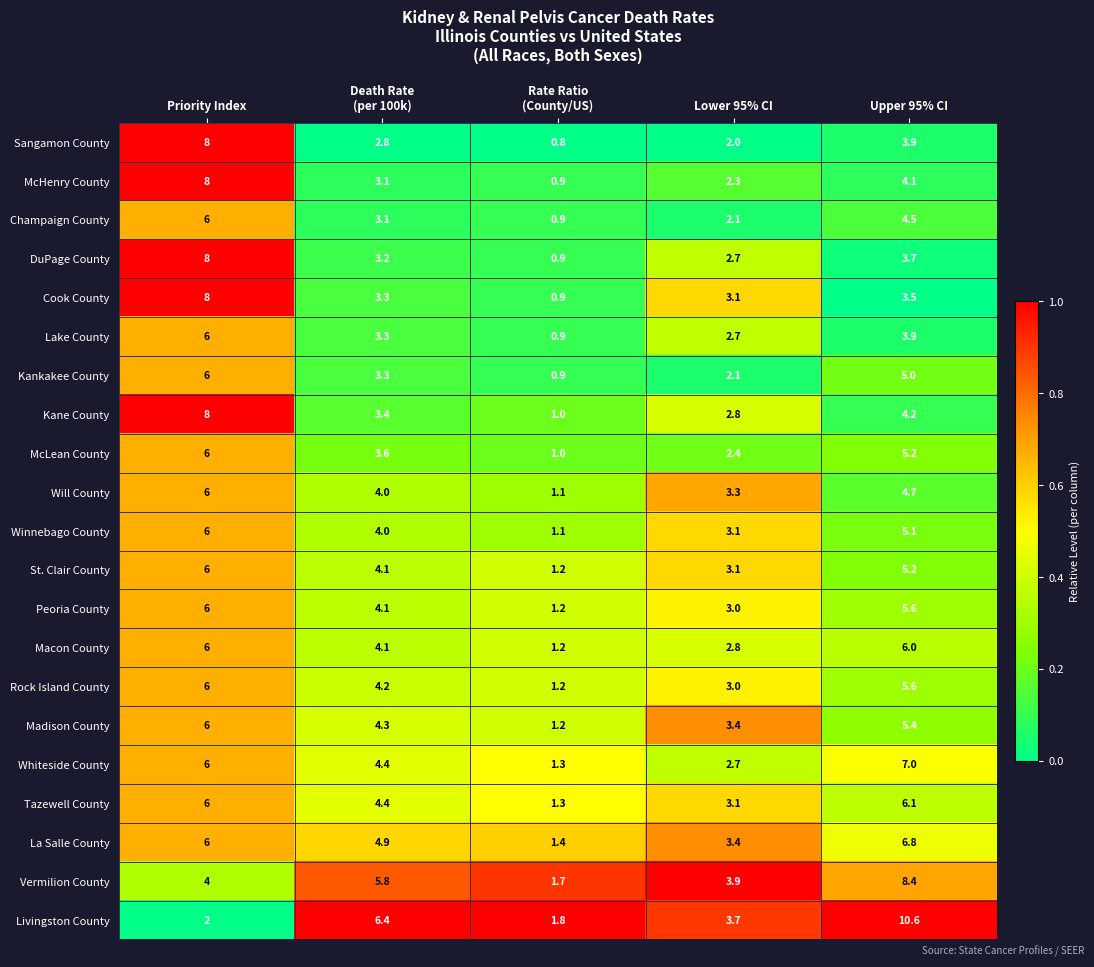

What is the minimum value for Macon County?

1.2